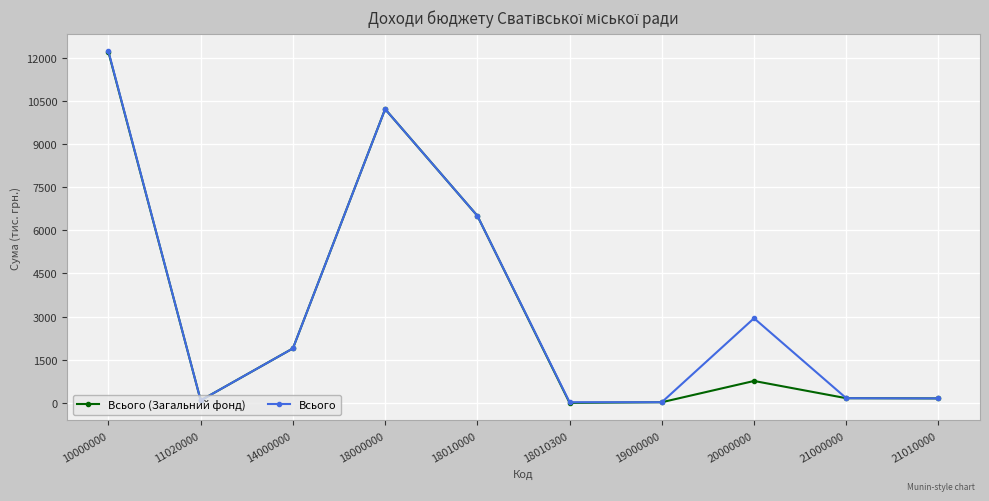

Where is the first local maximum for Всього (Загальний фонд)?

18000000